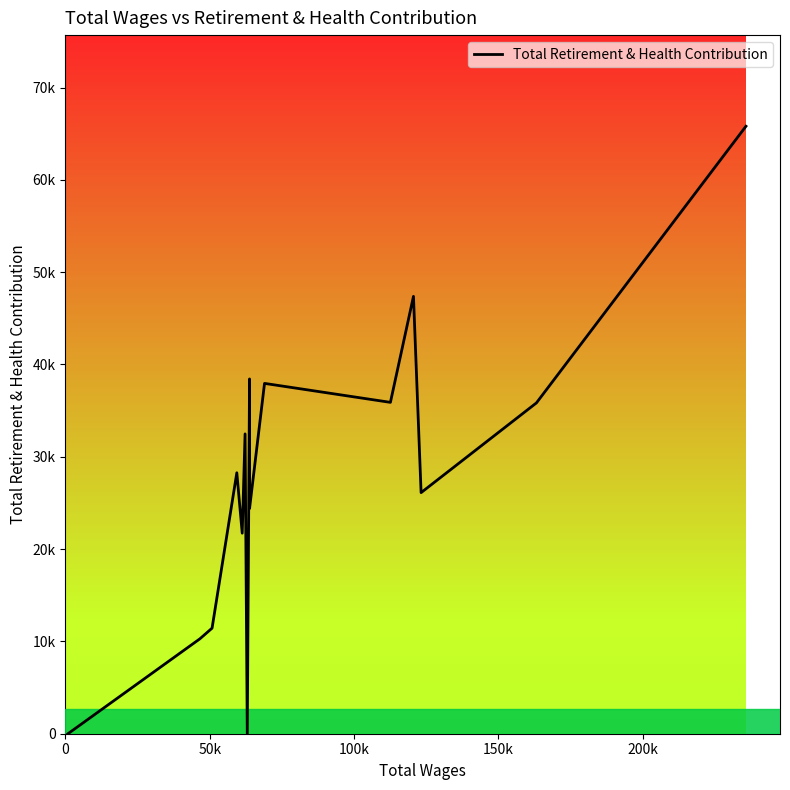

Reading left to right, what are all the values shown in this chart?

0	10283	11435	28269	21723	32480	0	38433	24405	37951	35896	47379	26117	35838	65809